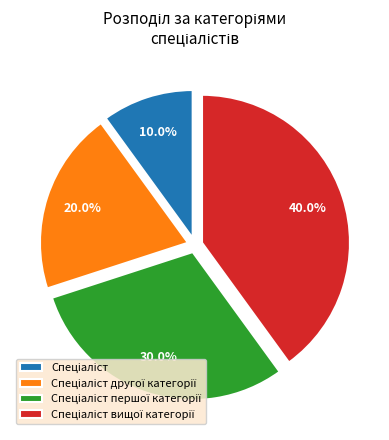

How many slices are in this pie chart?

4